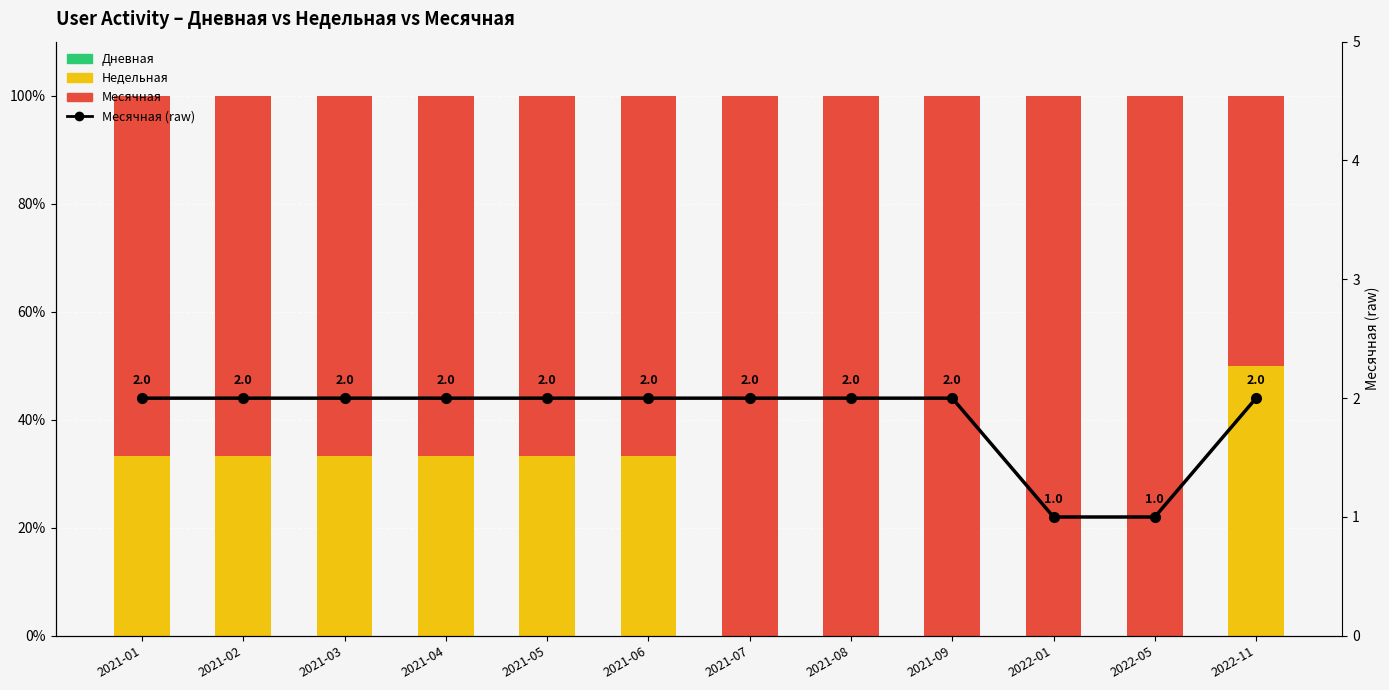

What is the difference between the highest and lowest values at 2021-01?

66.7